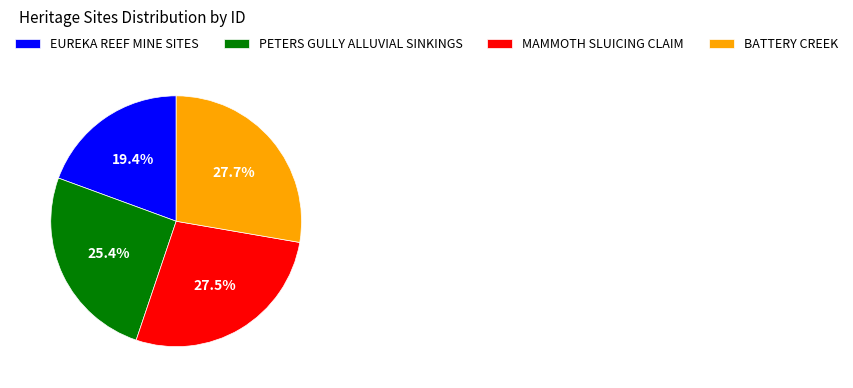

To the nearest percent, what is the combined percentage of EUREKA REEF MINE SITES and MAMMOTH SLUICING CLAIM?

47%